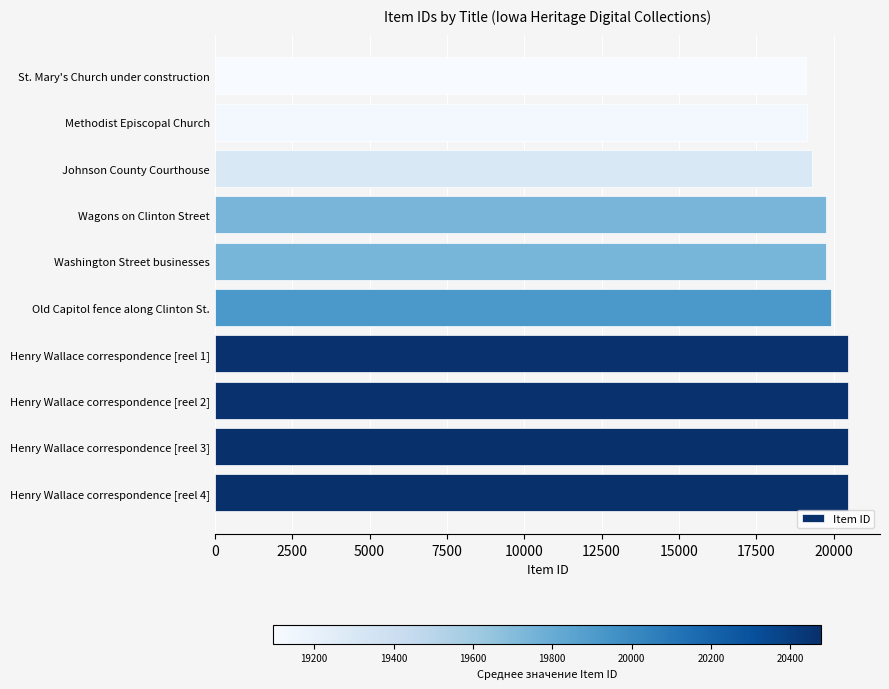

What is the sum of all values?

198834